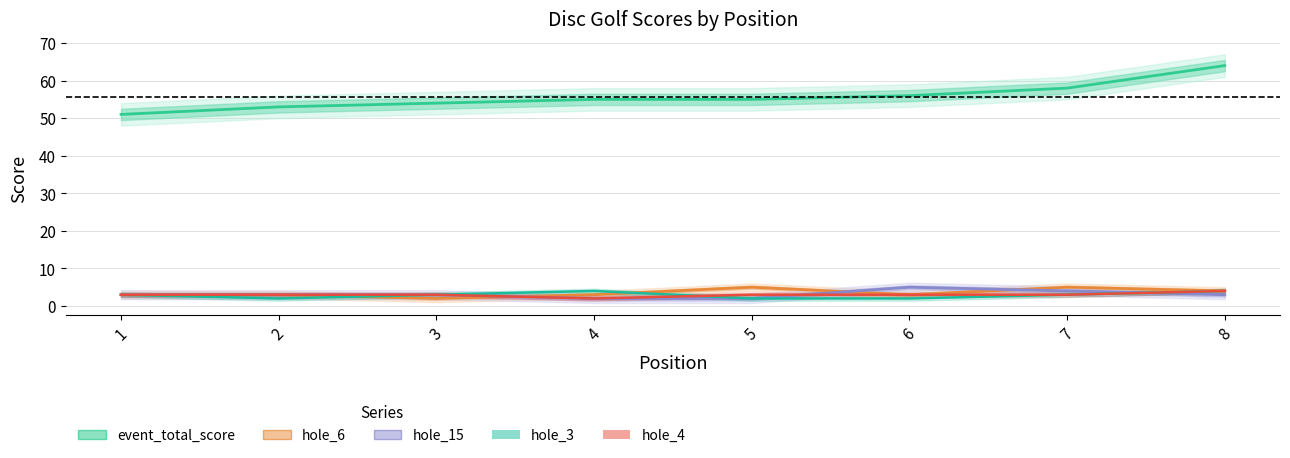

What is the maximum value for event_total_score?

64